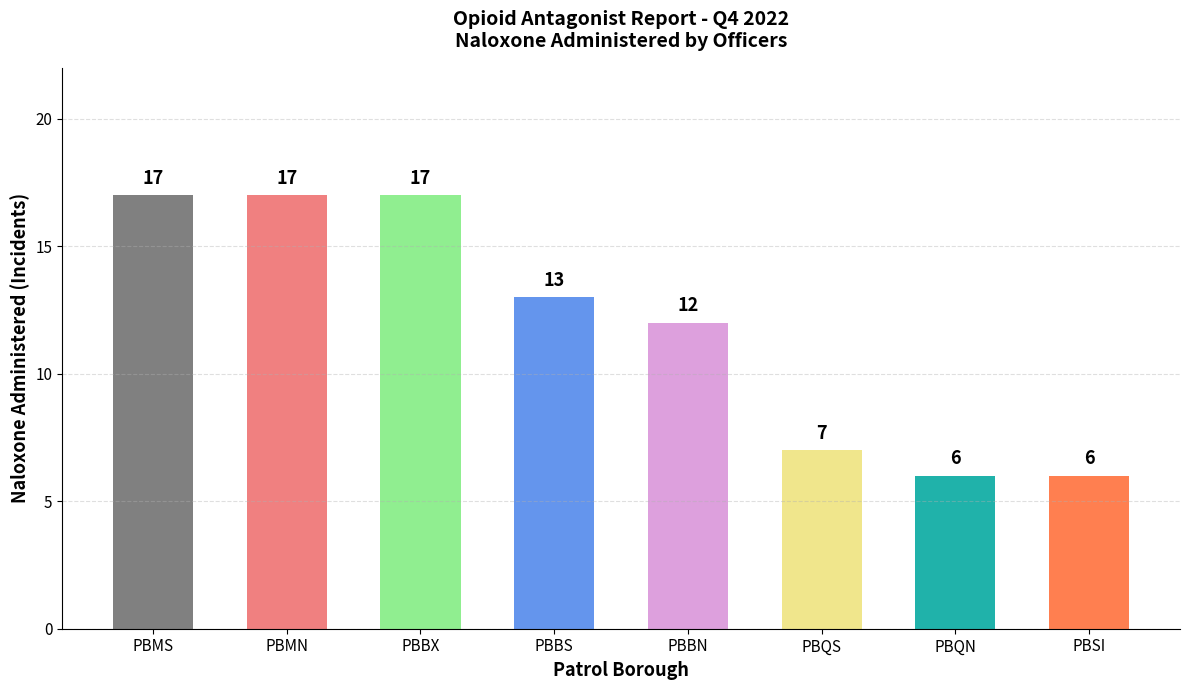

What is the maximum value shown in the chart?

17